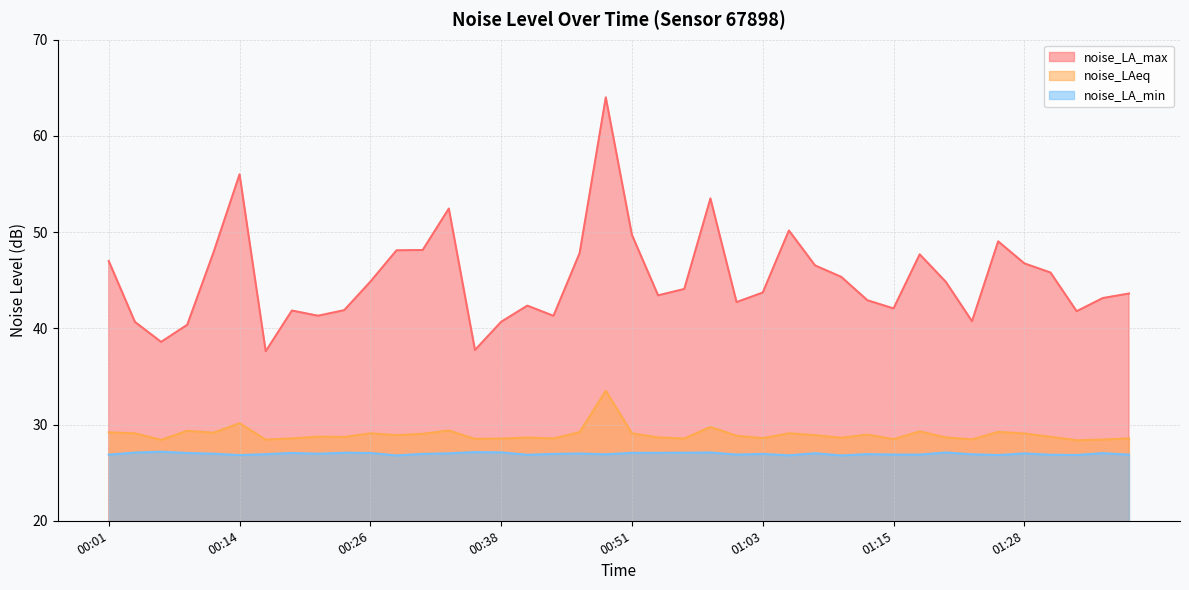

What is the total value across all series at 00:19?

97.5